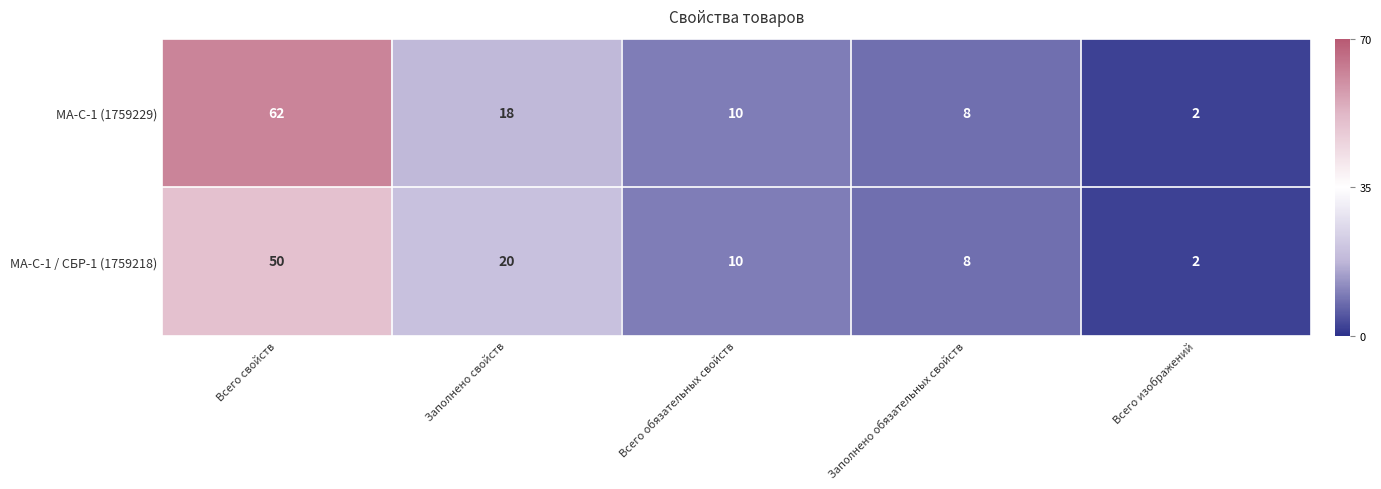

At which label does МА-С-1 (1759229) first exceed 10?

Всего свойств